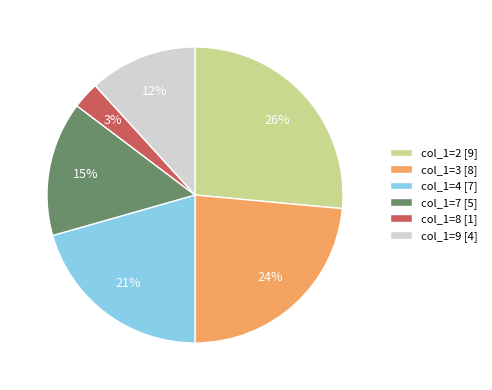

Which category has the biggest portion of the pie?

col_1=2 [9]